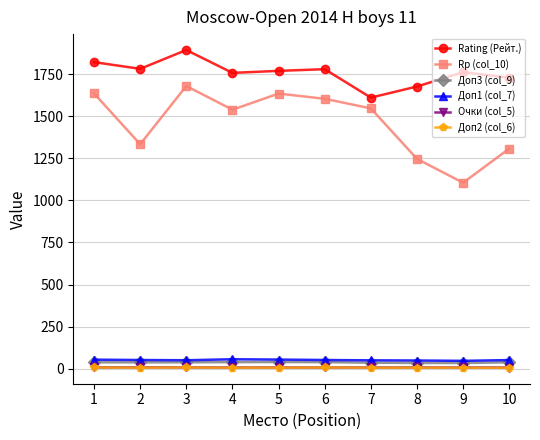

What are all the series names shown in the legend?

Rating (Рейт.), Rp (col_10), Доп3 (col_9), Доп1 (col_7), Очки (col_5), Доп2 (col_6)